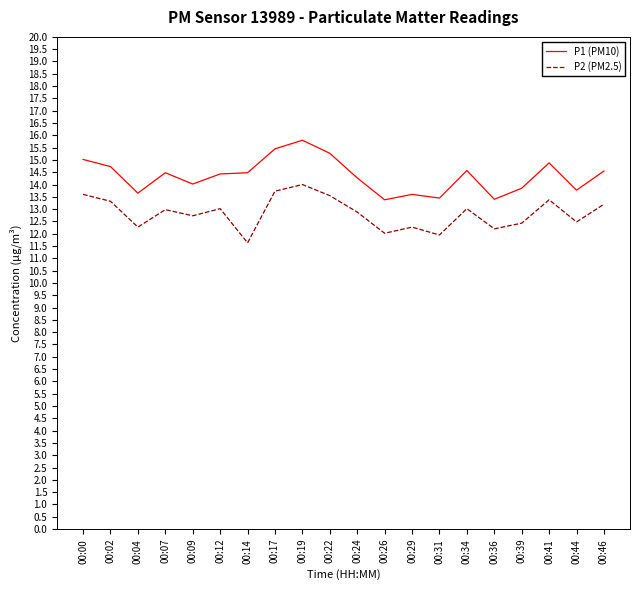

What are all the series names shown in the legend?

P1 (PM10), P2 (PM2.5)